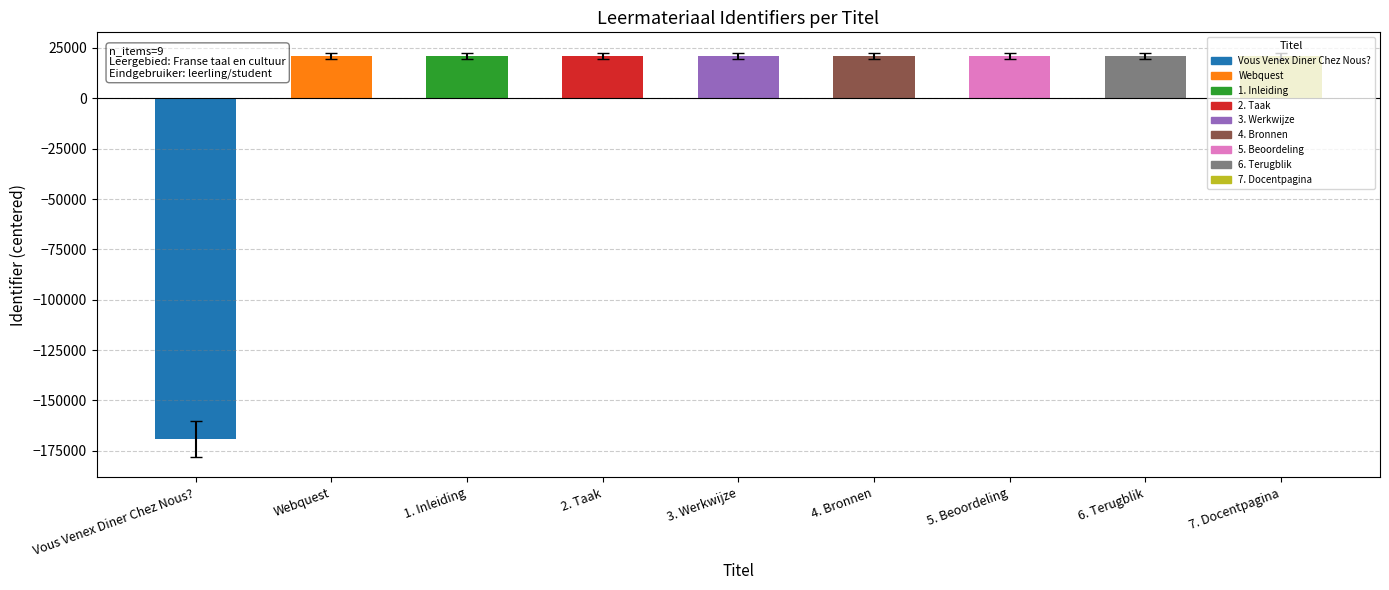

What is the greatest value displayed?

21156.7